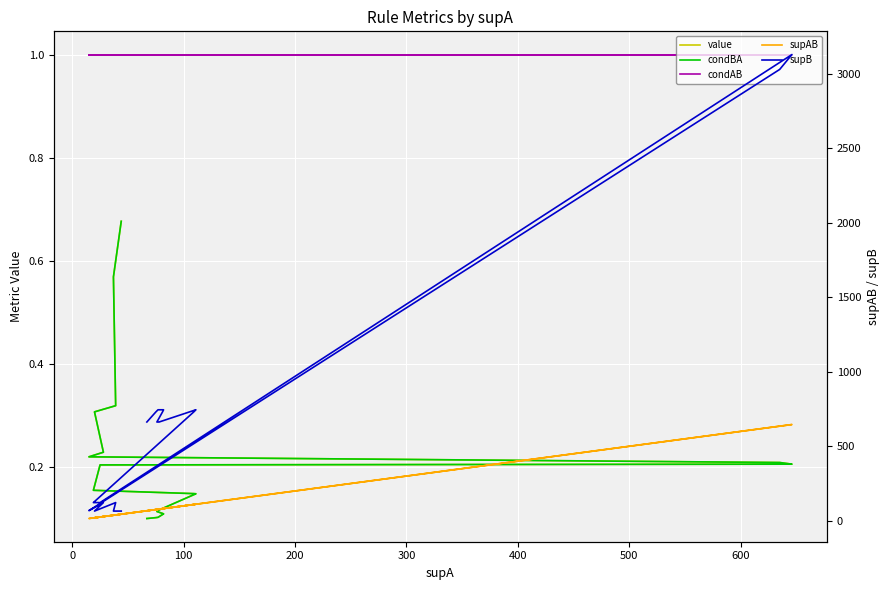

True or false: supAB and supB intersect in this chart.

False